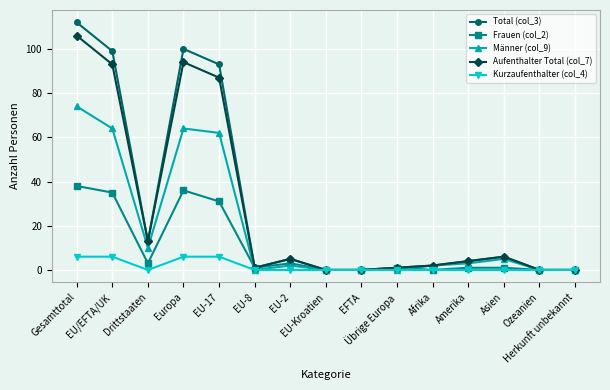

Where is the first local maximum for Männer (col_9)?

Europa